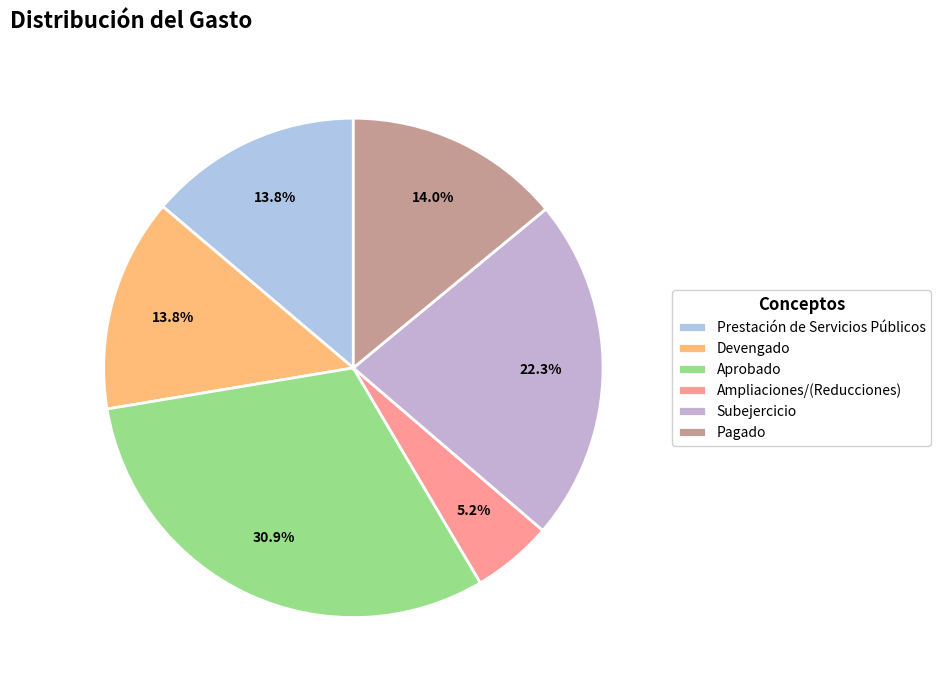

Is there a majority slice in this chart?

No